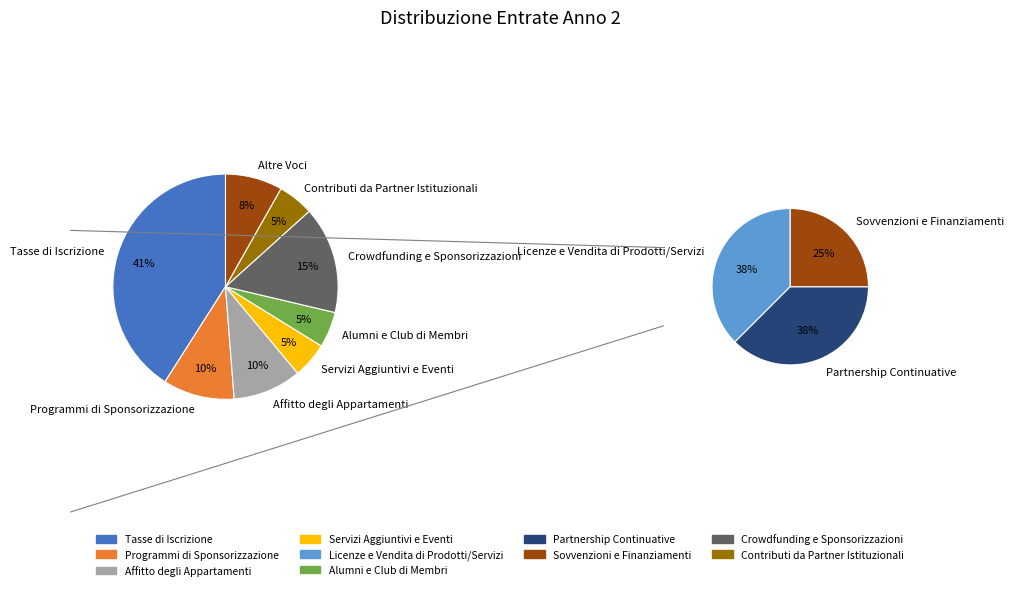

What percentage is the Tasse di Iscrizione slice, to the nearest percent?

41%